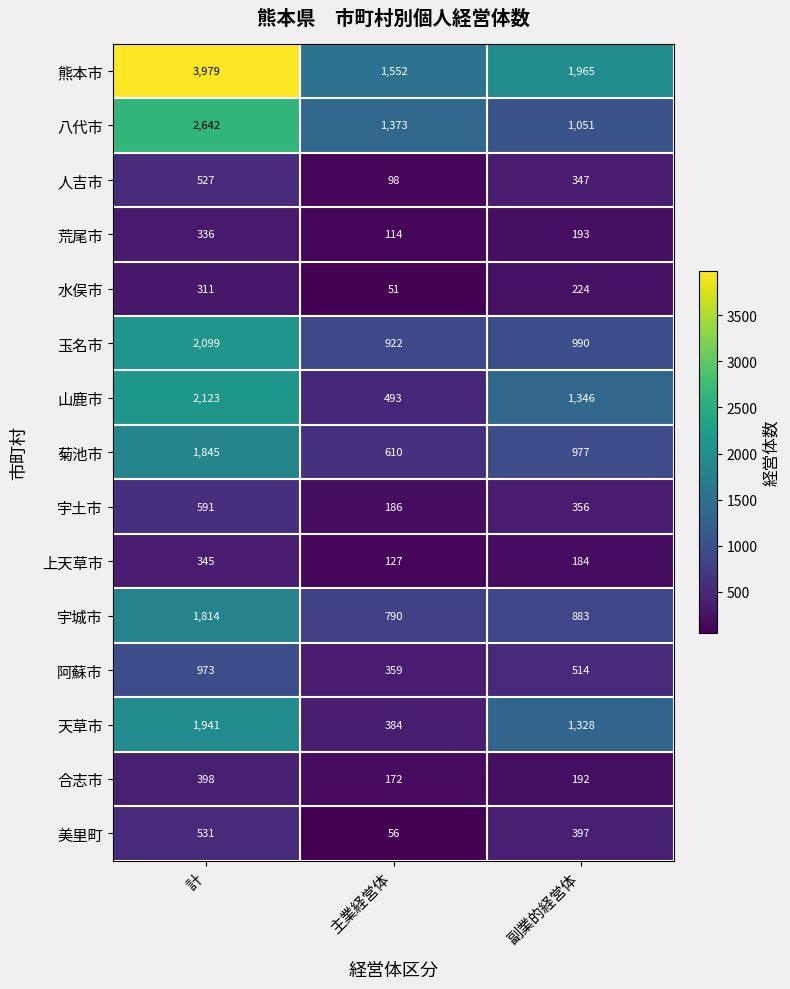

Count the number of data series in this chart.

15